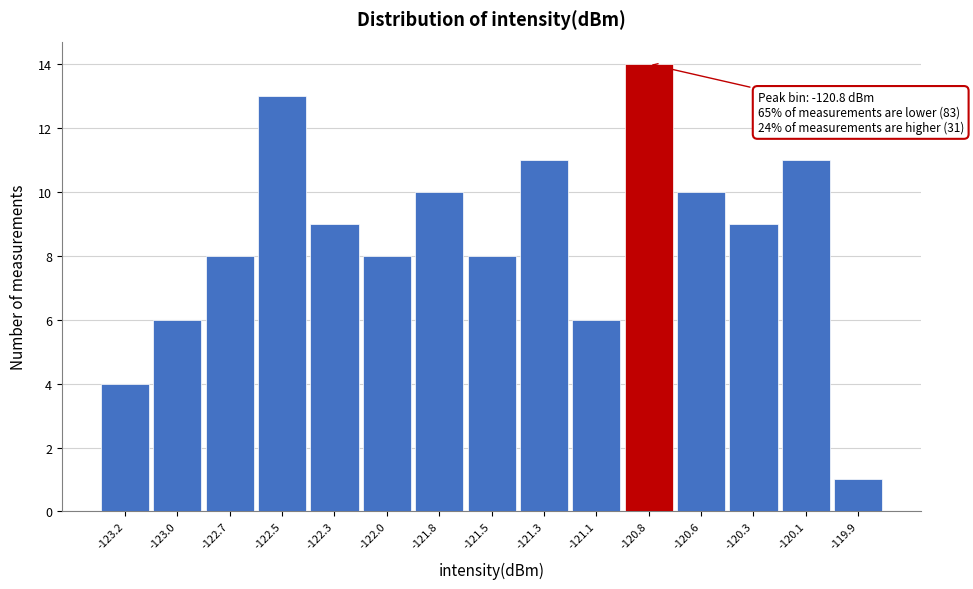

Reading right to left, list all the values displayed in this chart.

1	11	9	10	14	6	11	8	10	8	9	13	8	6	4